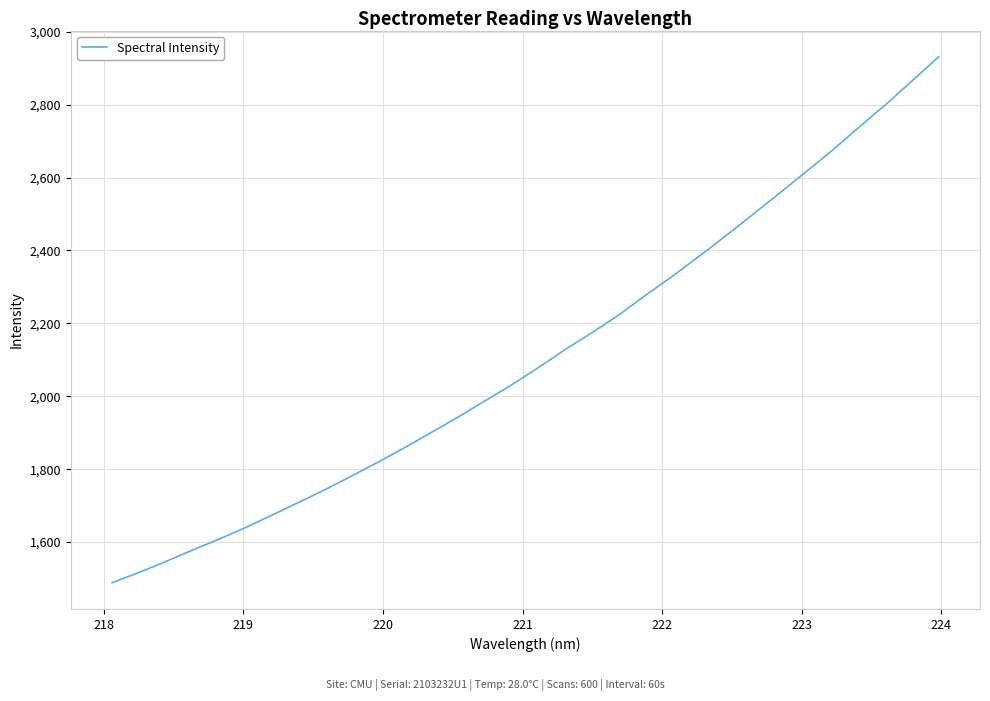

What is the difference between the maximum and minimum values?

1442.5